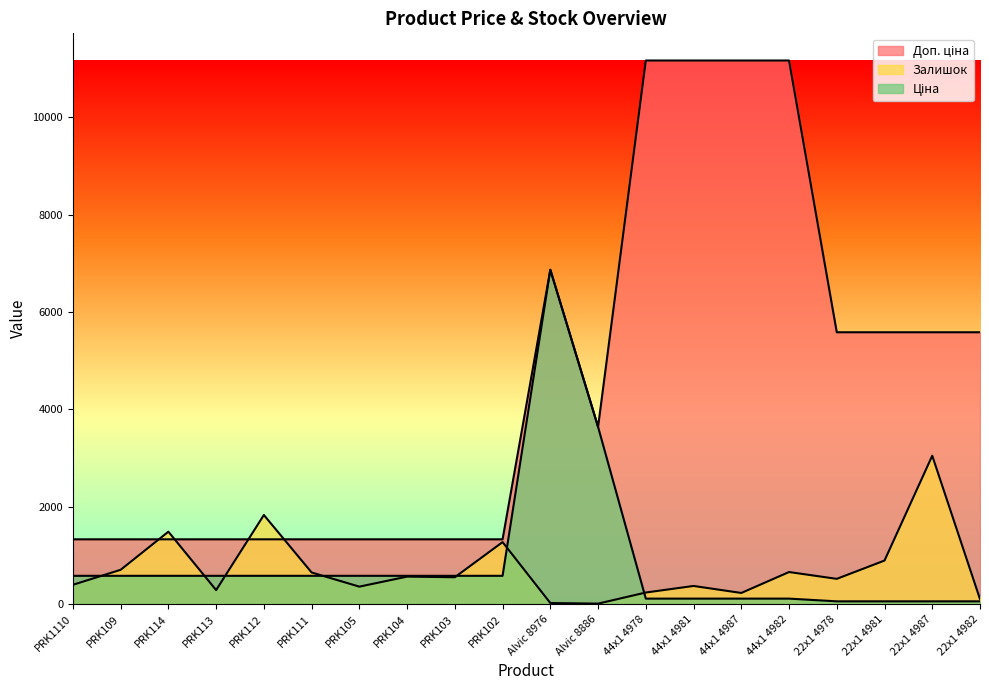

What value does the Залишок series have at 44x1 4982?

658.0